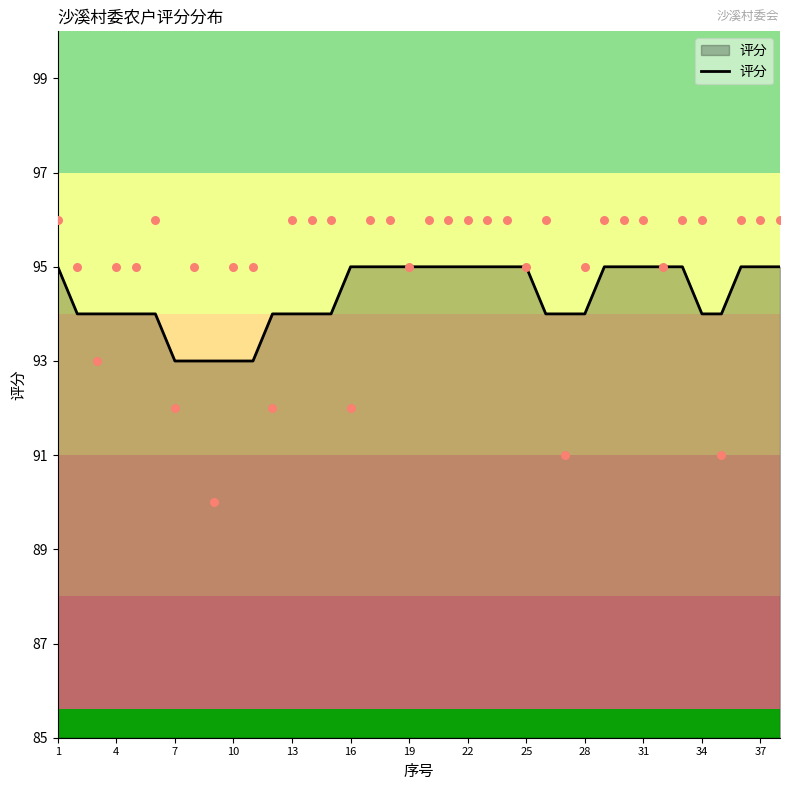

What is the ratio of the value at 17 to the value at 27?

1.0